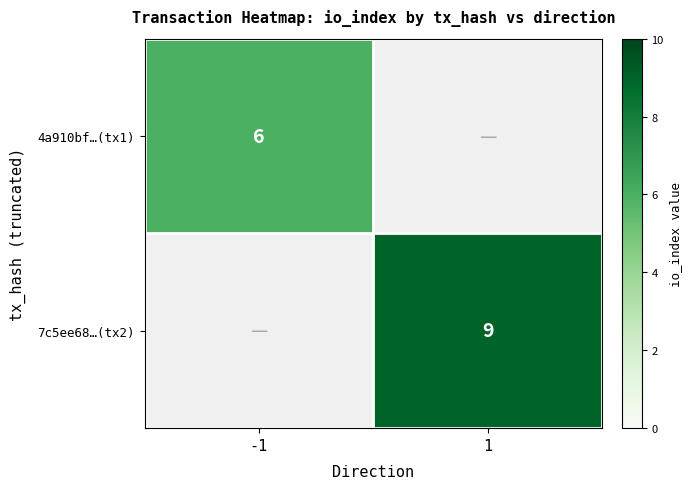

The value of 4a910bf…(tx1) at -1 is 6. True or false?

True